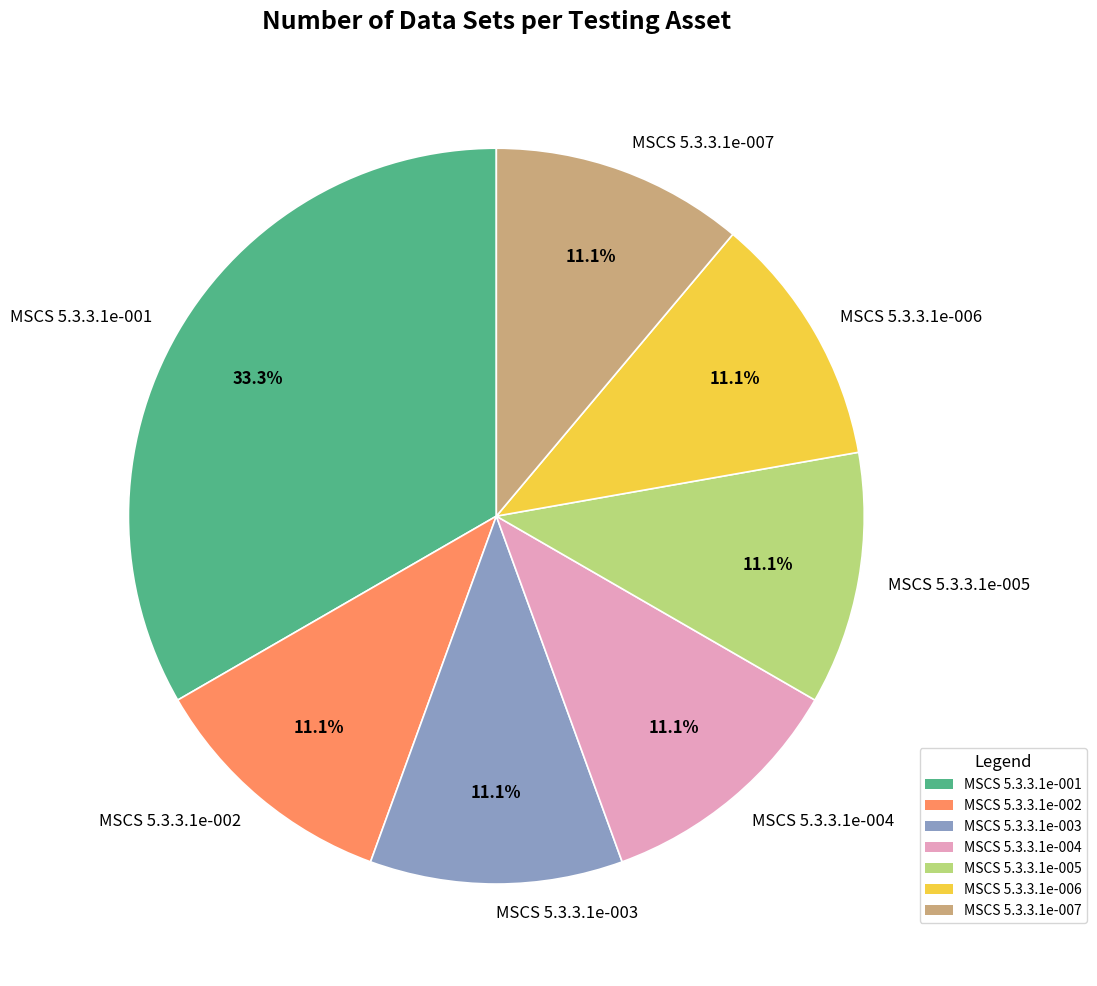

True or false: MSCS 5.3.3.1e-007 accounts for 1% of the total.

False